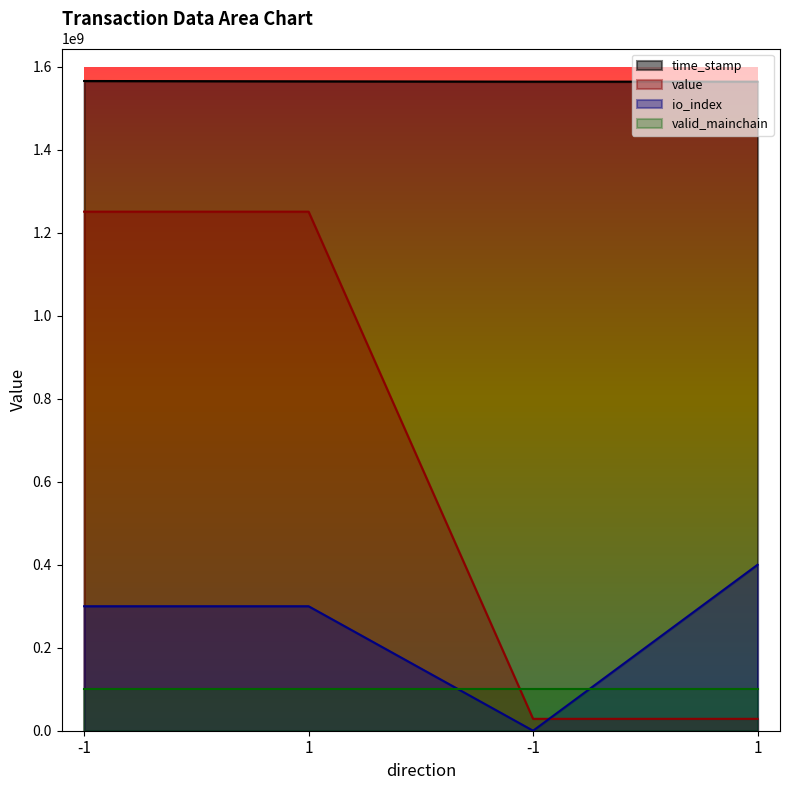

Which category has the lowest value in the value series?

-1